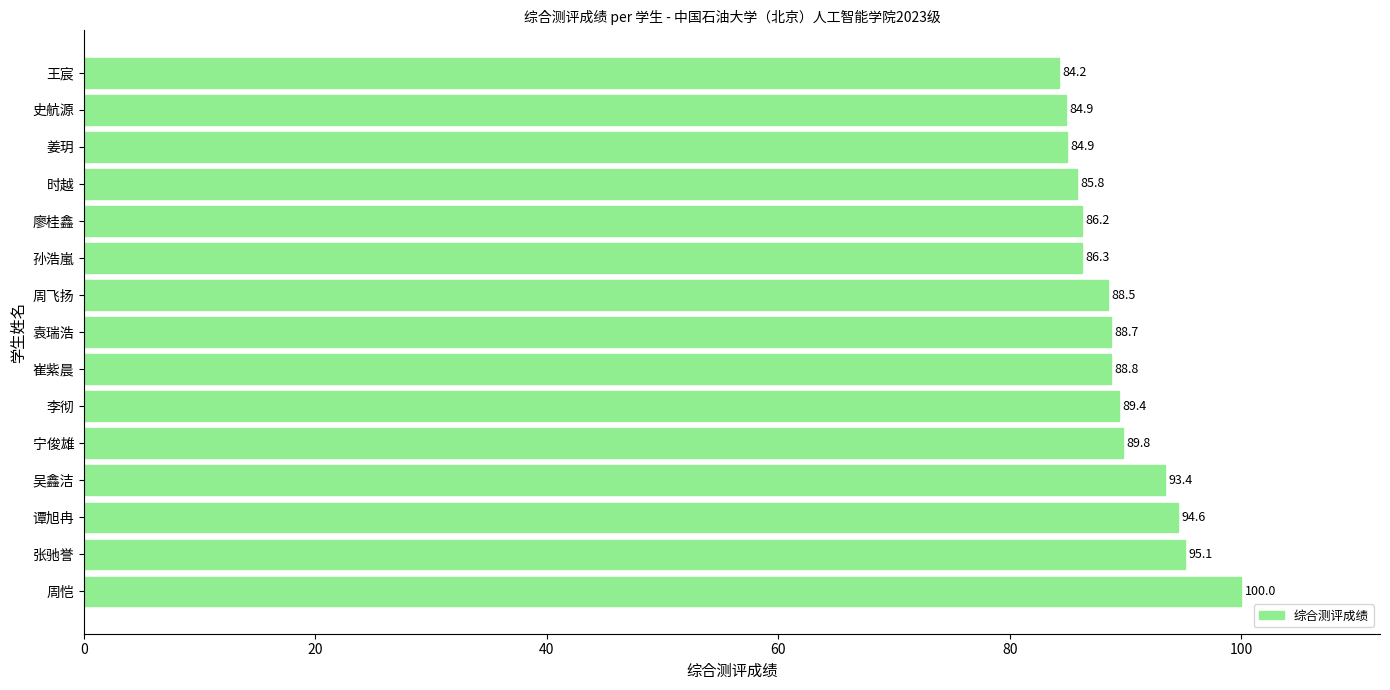

What is the difference between the maximum and minimum values?

15.8